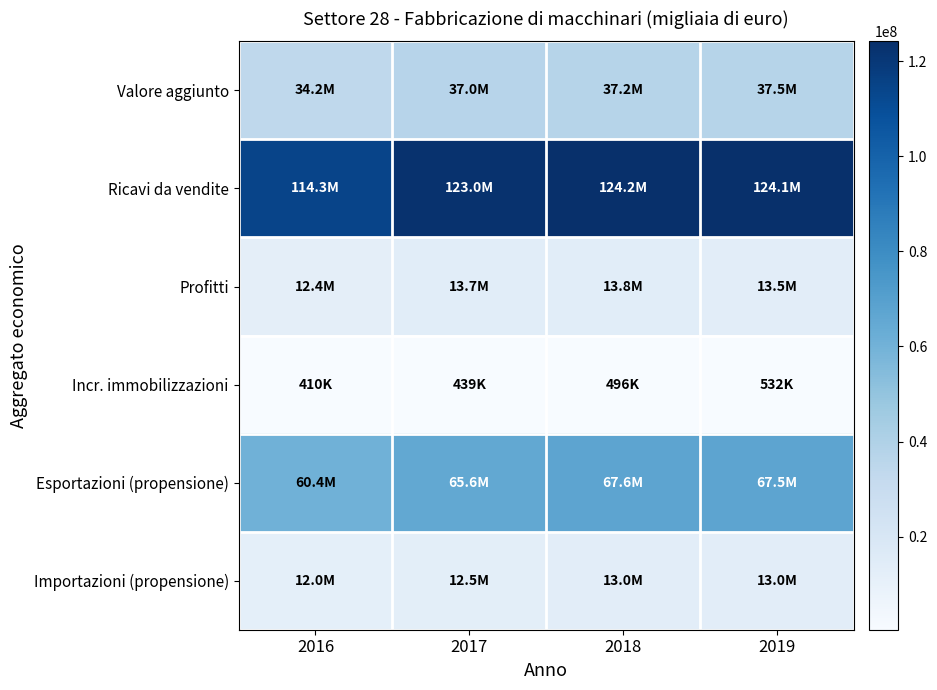

Which series has the largest total across all categories?

Ricavi da vendite